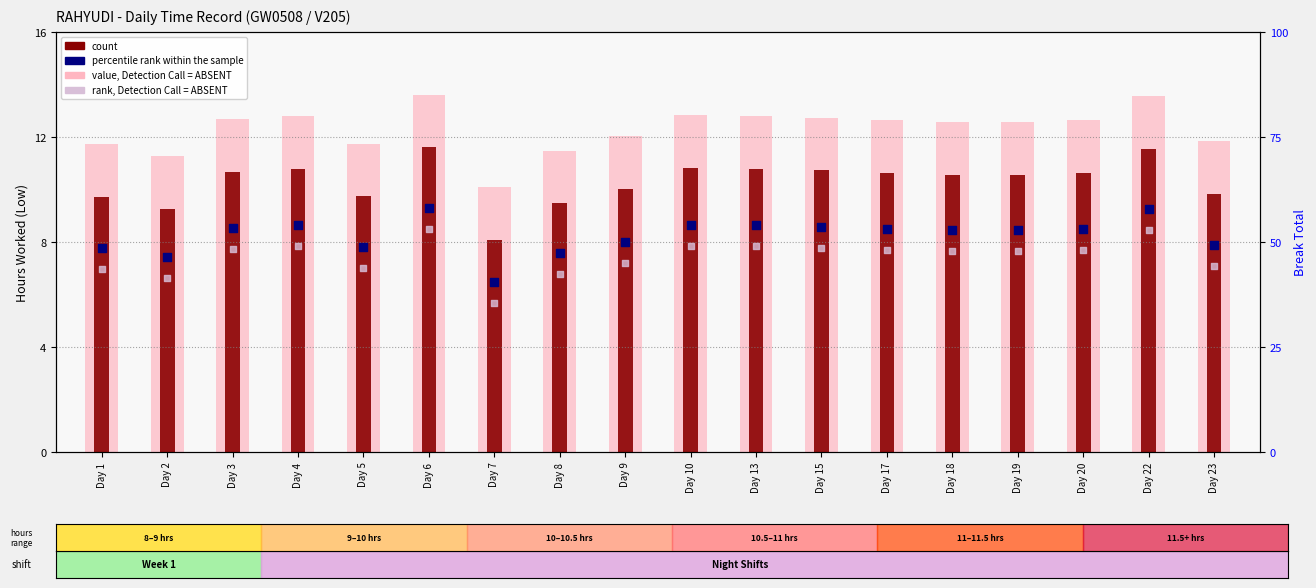

Which series contains the highest Y value?

percentile rank within the sample